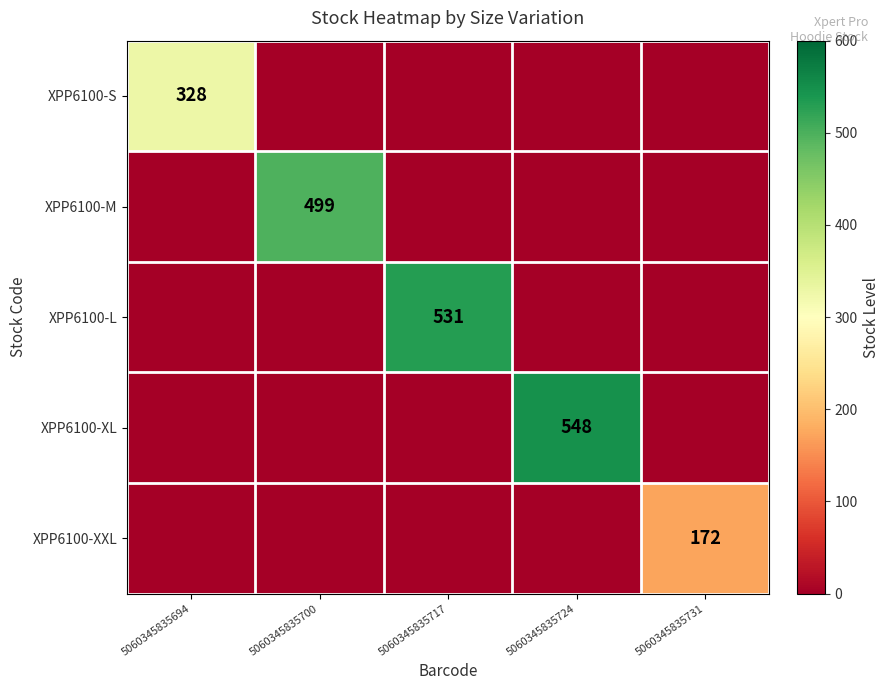

The XPP6100-XL series shows 850 at 5060345835724. True or false?

False